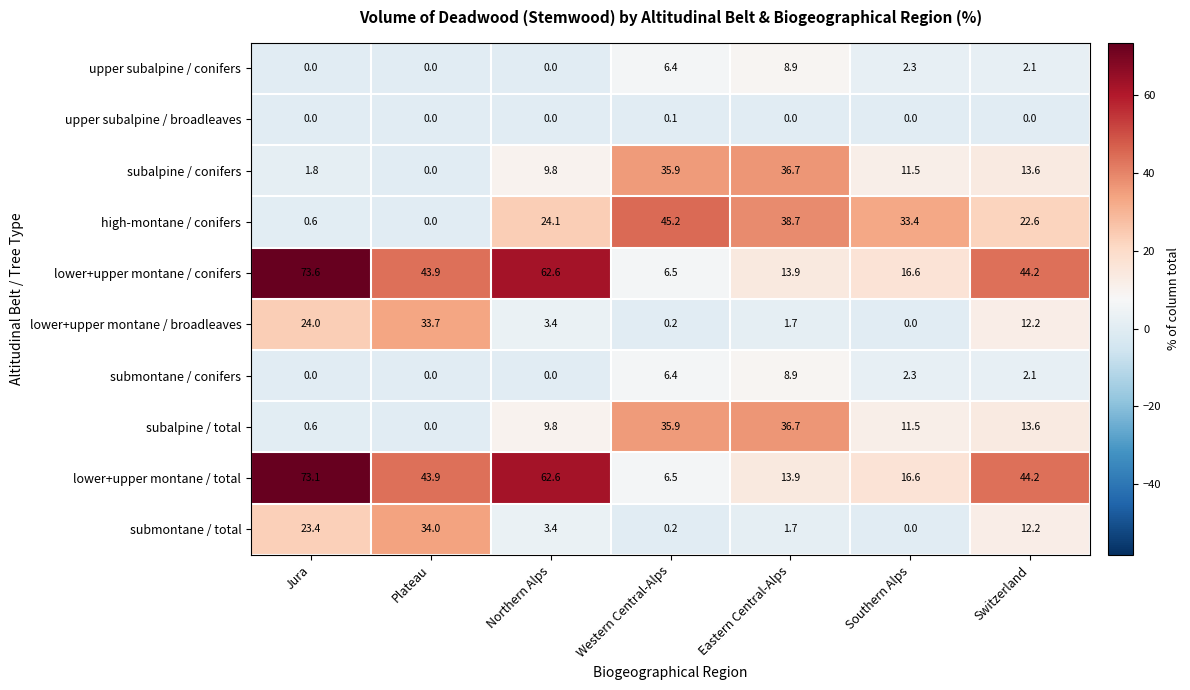

Read the upper subalpine / conifers value at Southern Alps.

2.3